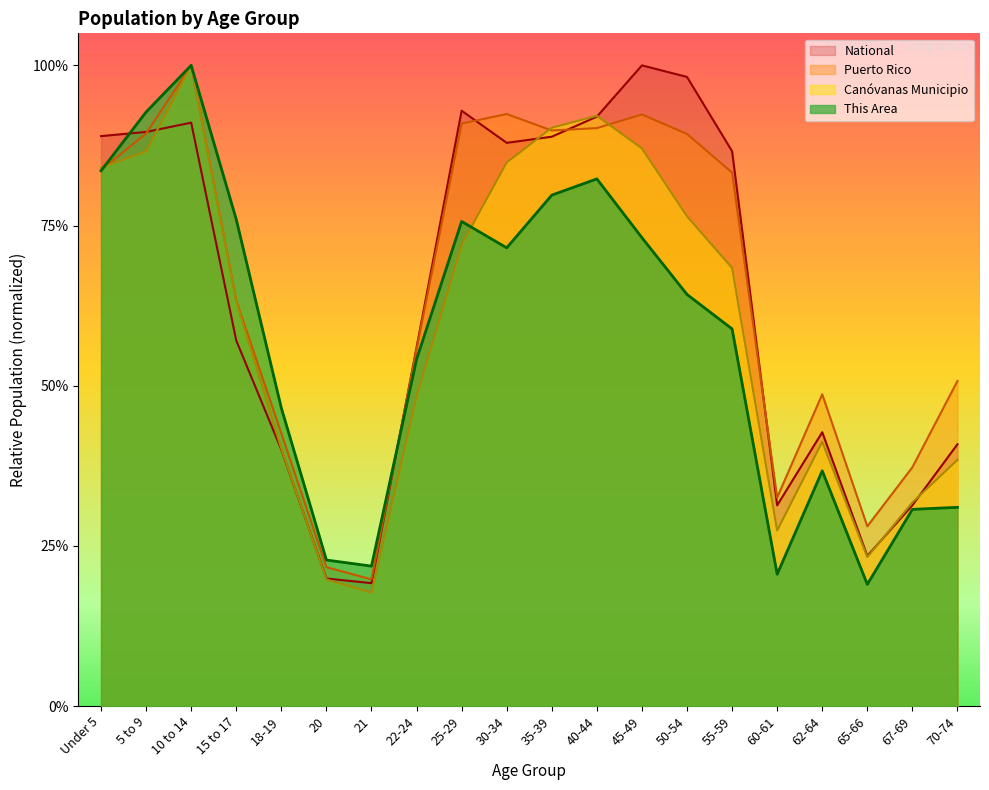

What is the total value across all series at 62-64?

1.7